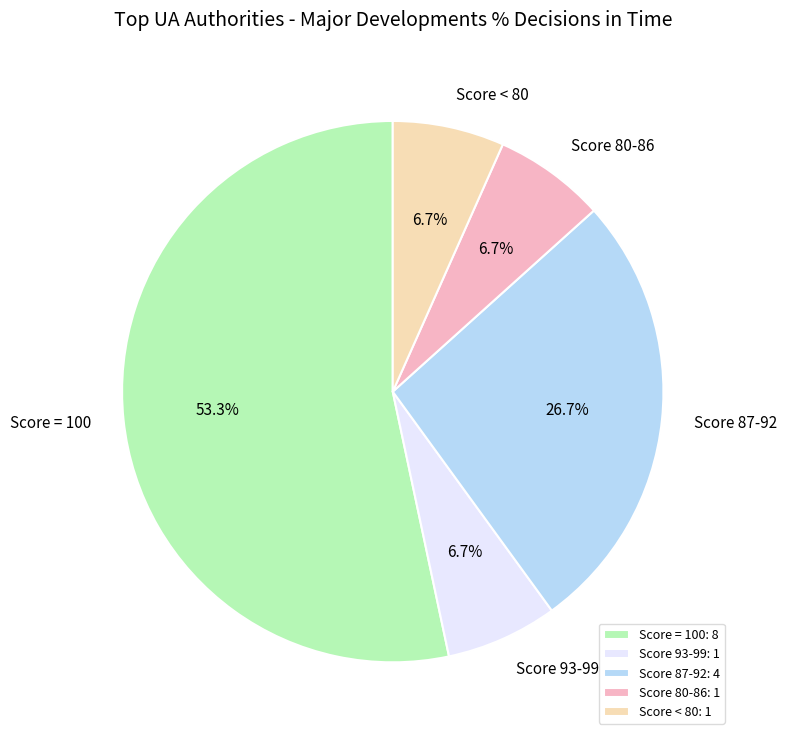

How much of the chart is everything except Score 93-99?

93.3%